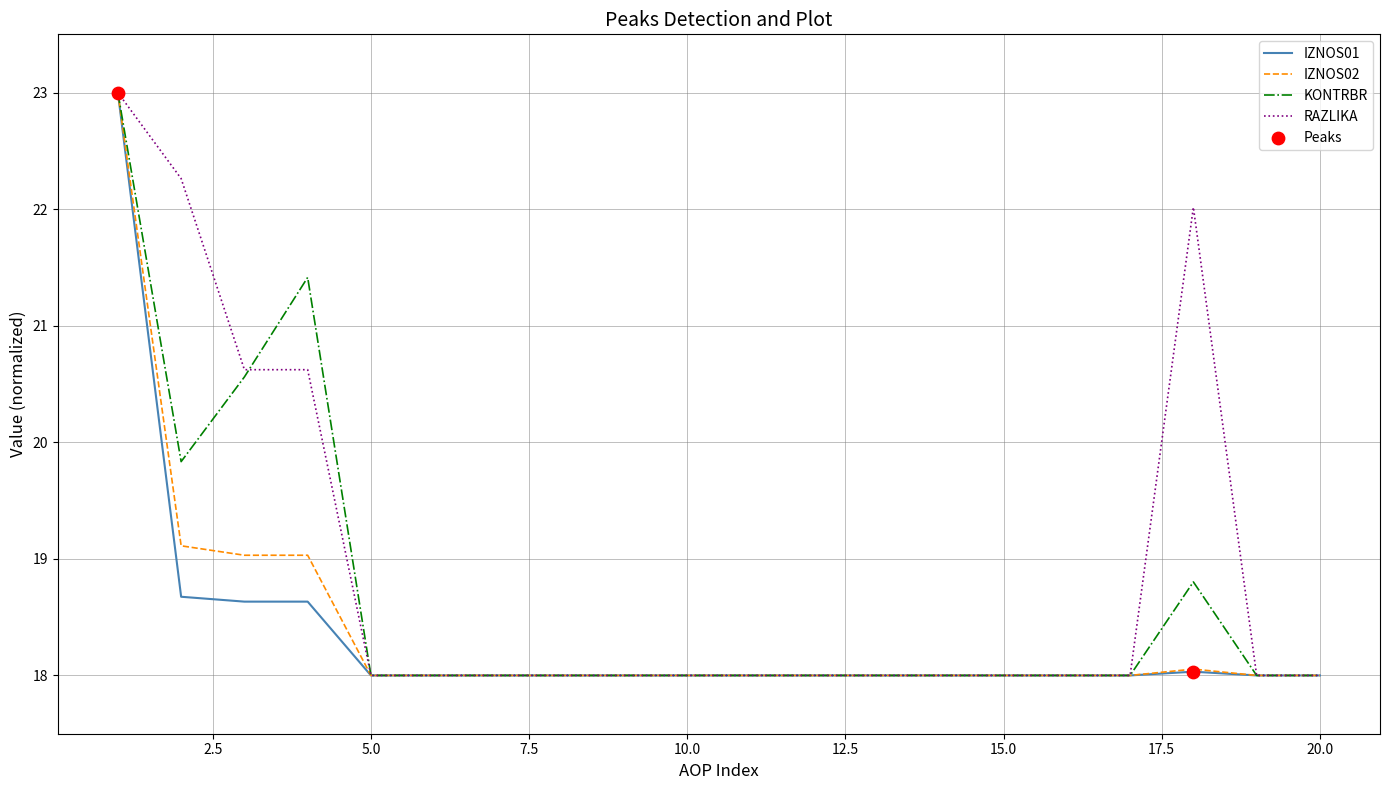

Which series has the largest total across all categories?

RAZLIKA